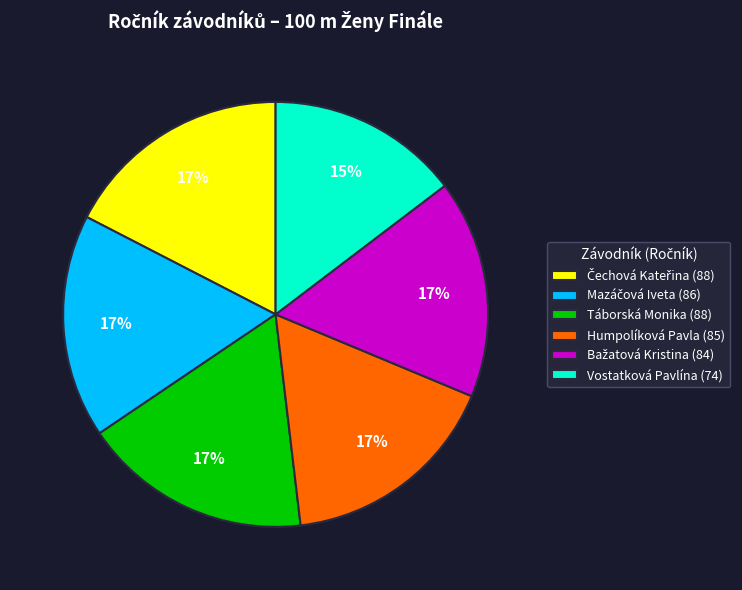

Is there a majority slice in this chart?

No